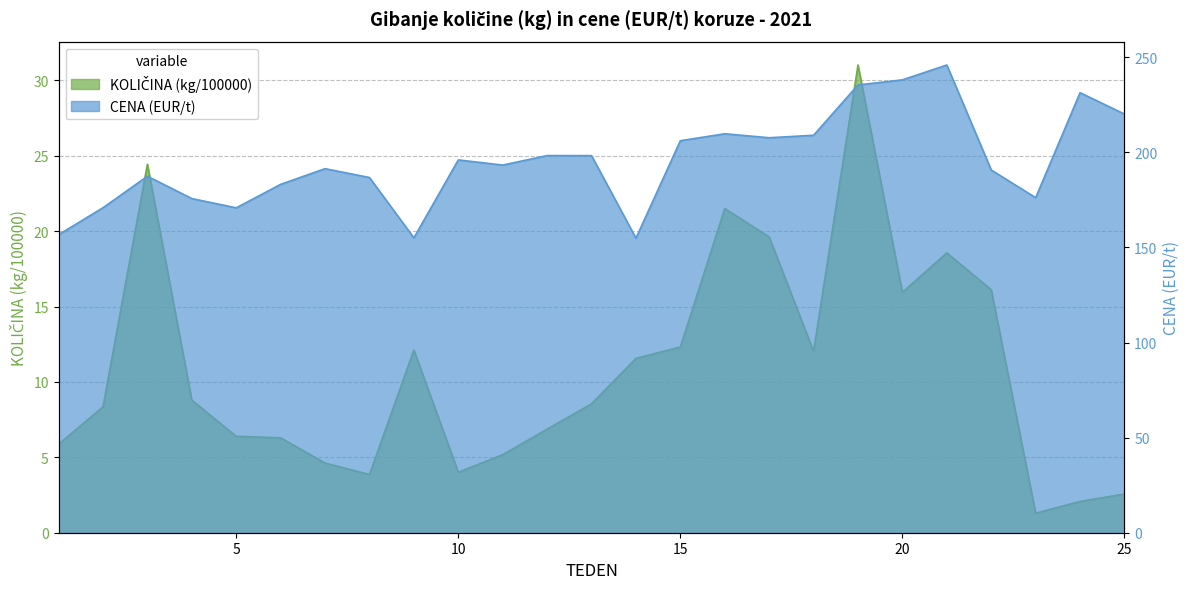

List the series in order of their overall mean, highest first.

CENA (EUR/t), KOLICINA (kg/100000)